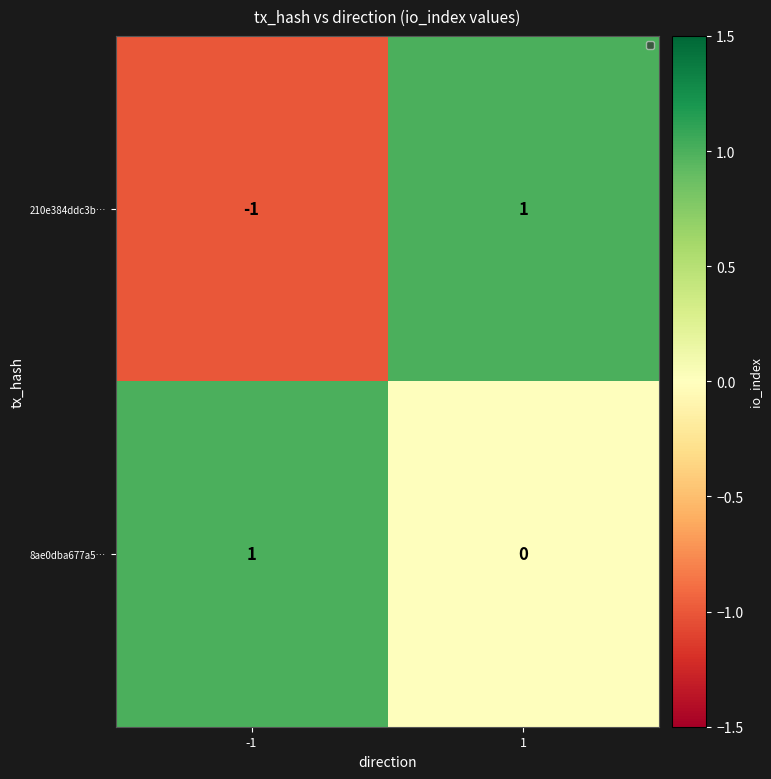

Count the number of categories in the chart.

2